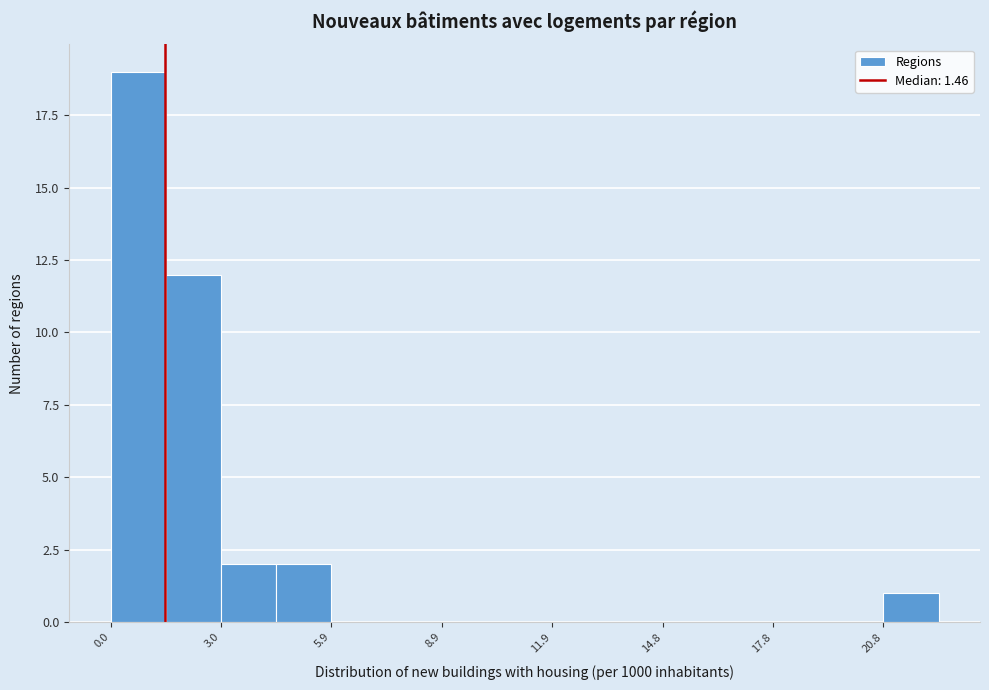

Around what value on the x-axis is the tallest bar? Give the approximate position of its centre, as read against the axis.

0.5